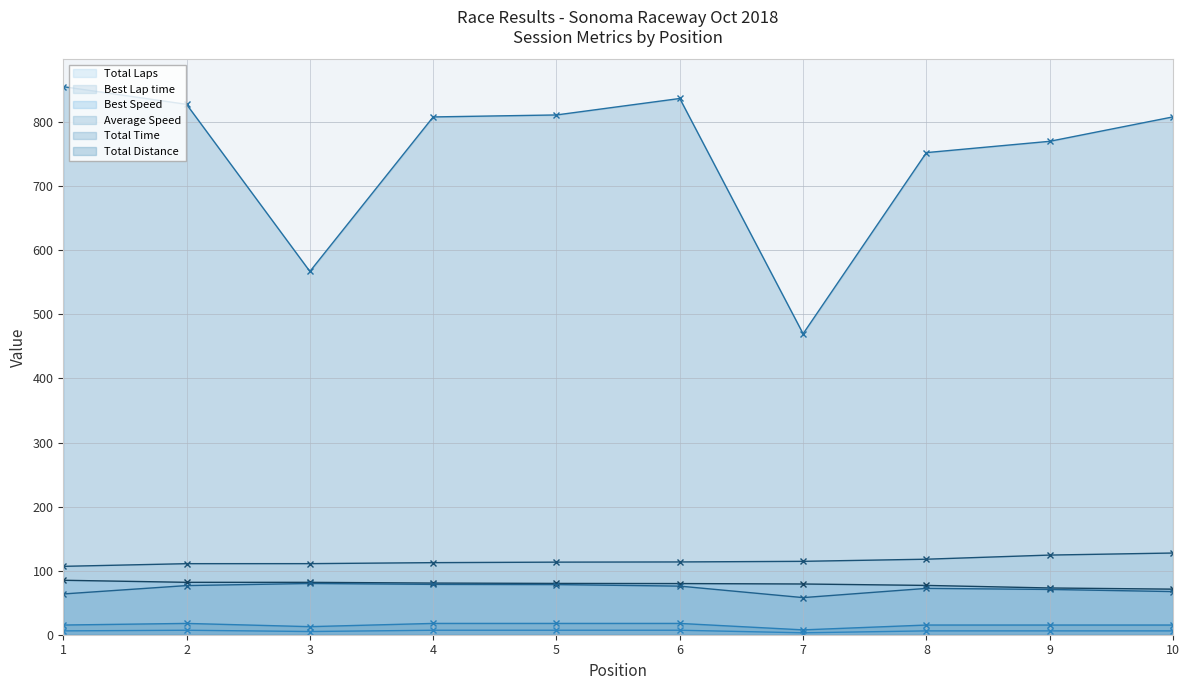

The value of Best Lap time at 7 is 114.6. True or false?

True